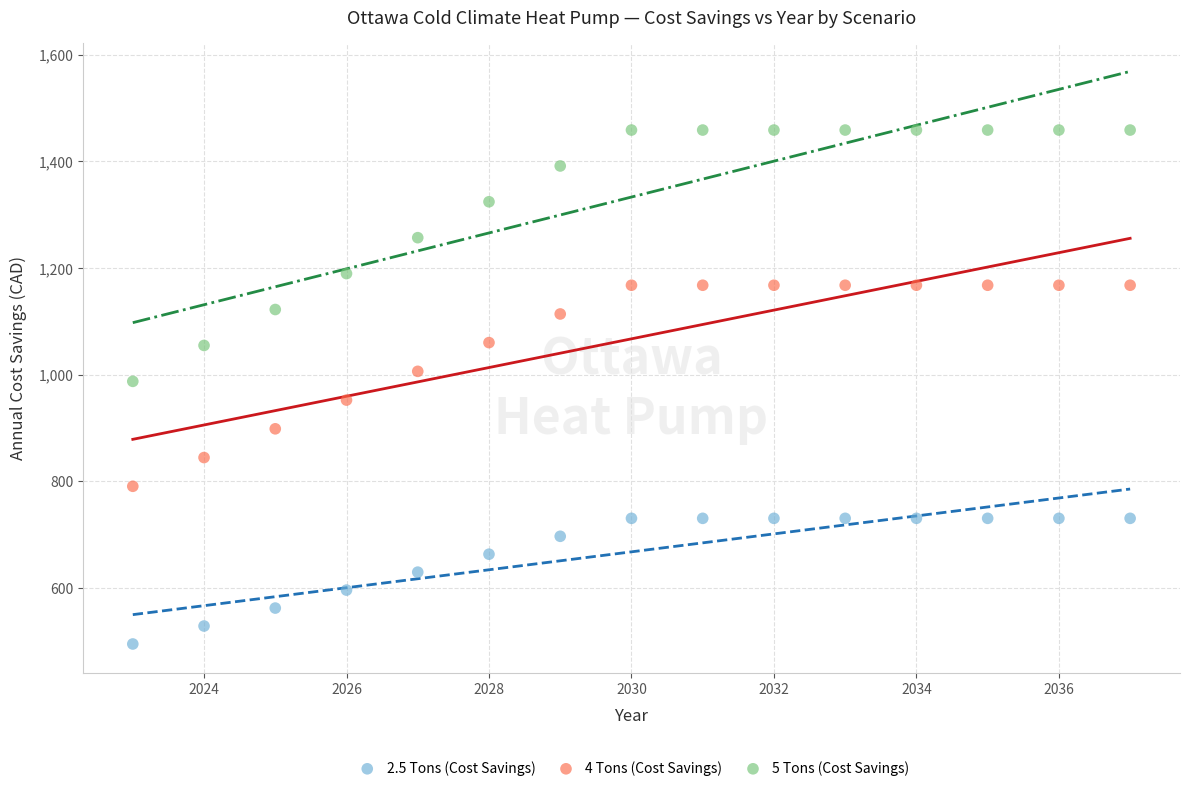

Which series has the widest spread of Y values?

5 Tons (Cost Savings)